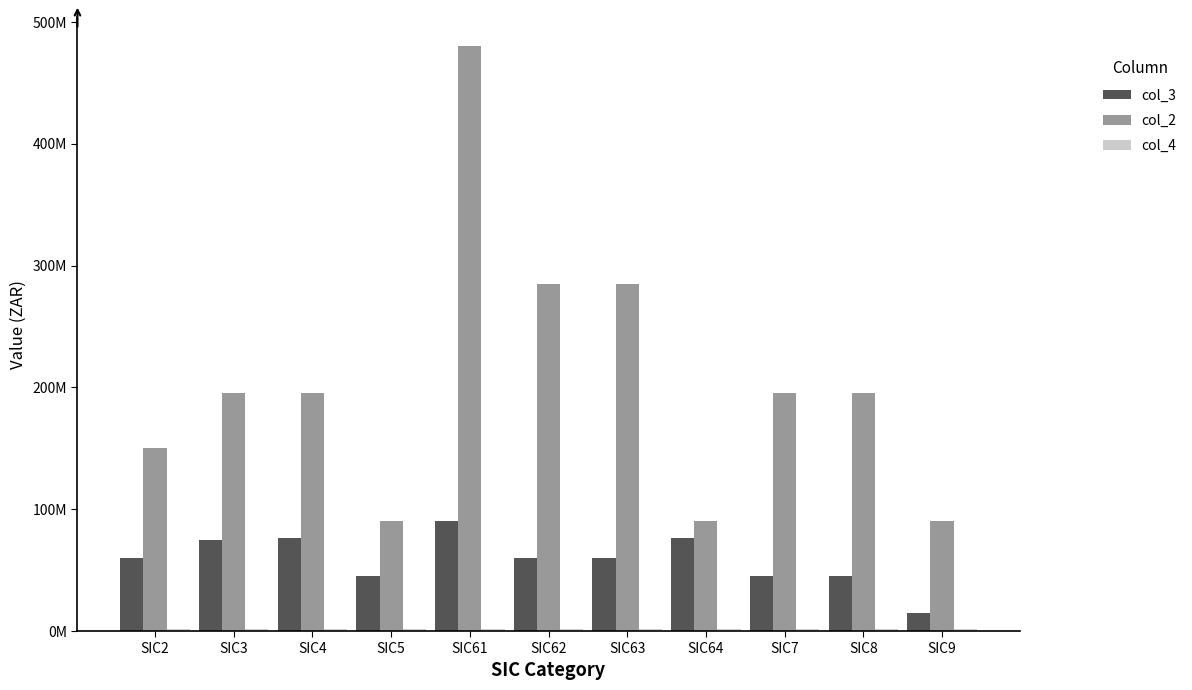

Does the chart contain stacked bars?

No